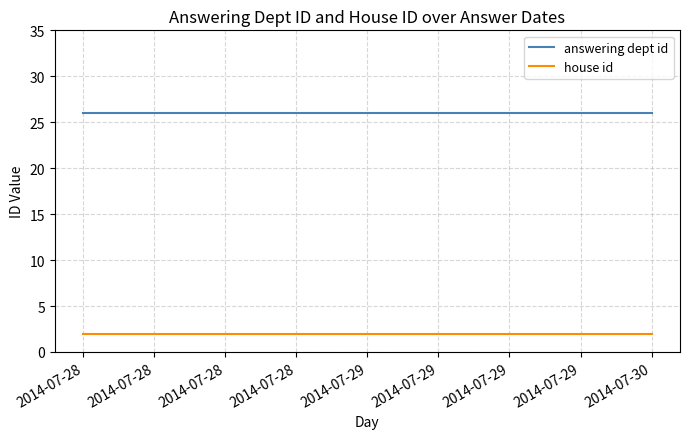

The house id series shows 2 at 2014-07-30. True or false?

True